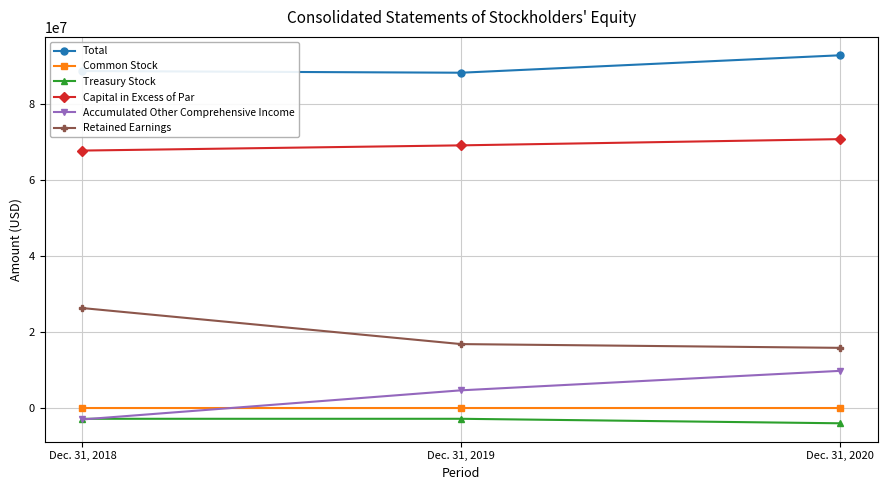

Which series has the largest total across all categories?

Total